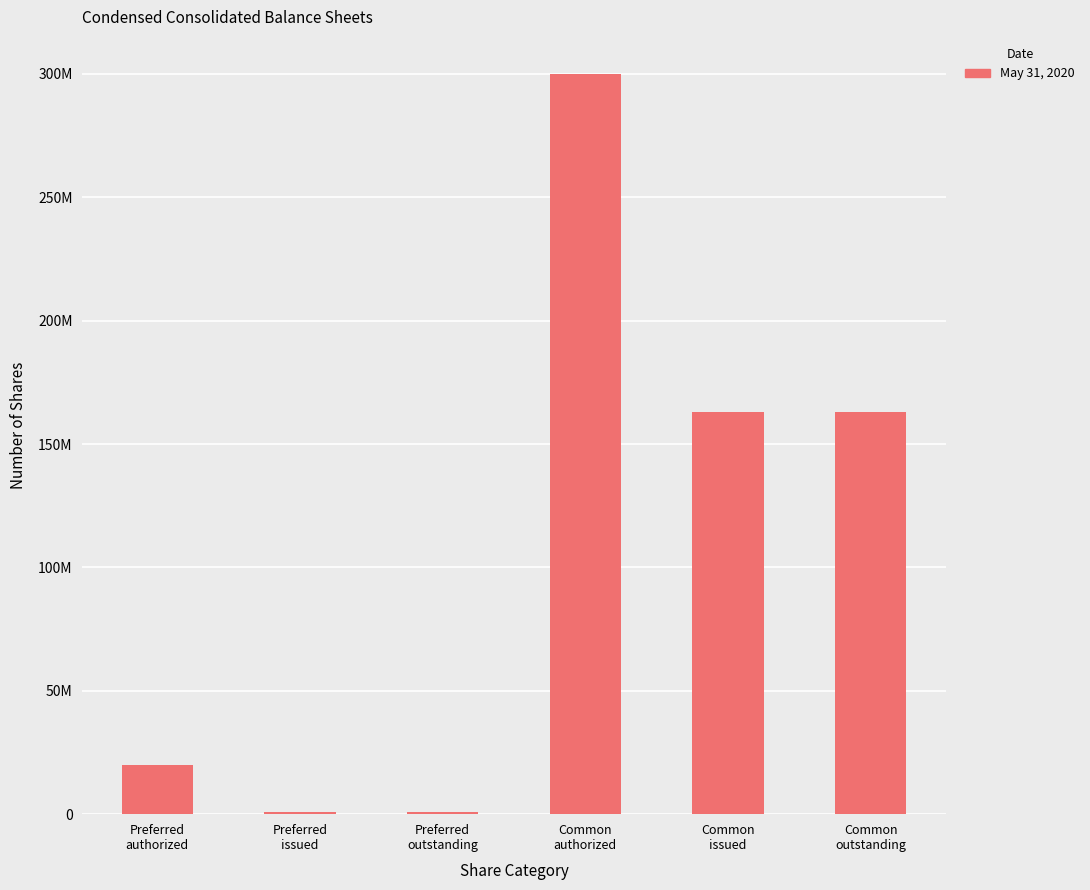

What is the value of the 4th bar from the left?

300000000